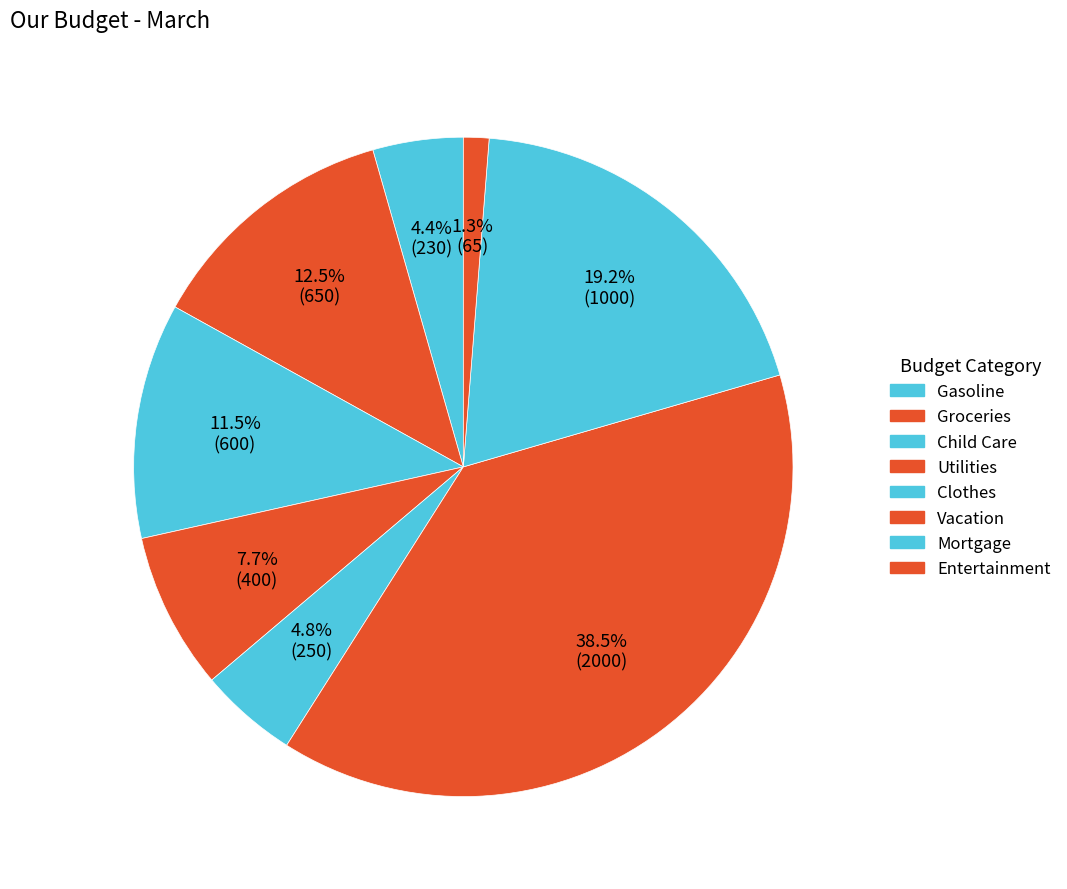

To the nearest percent, what is the difference between the Utilities and Vacation slice percentages?

31%